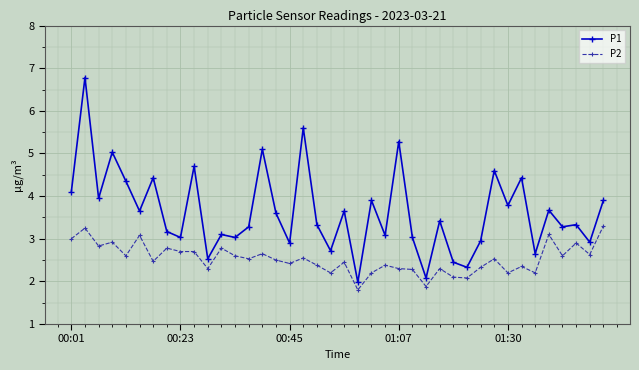

Does the chart have visible grid lines?

Yes